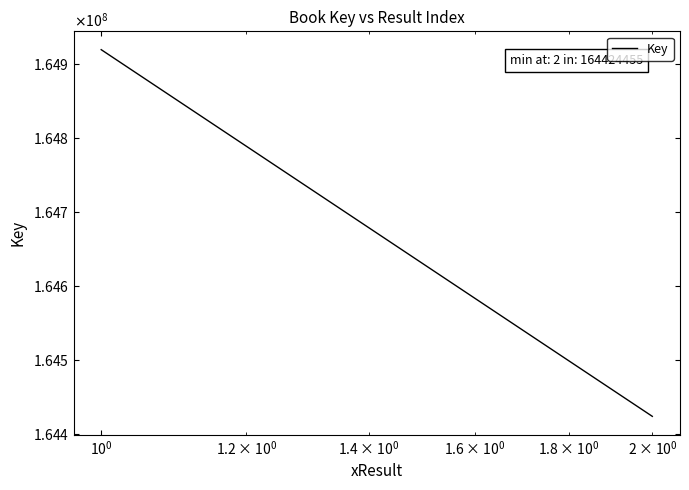

What is the average value?

164671621